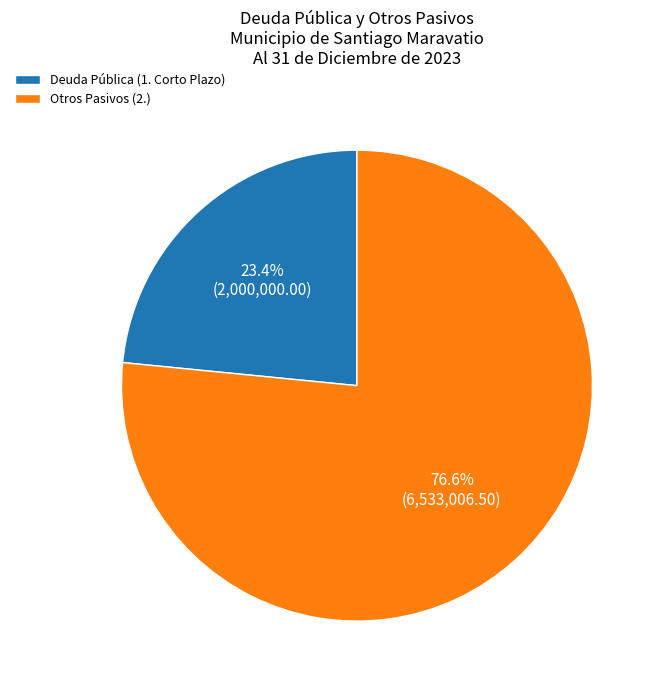

Which slice is the largest?

Otros Pasivos